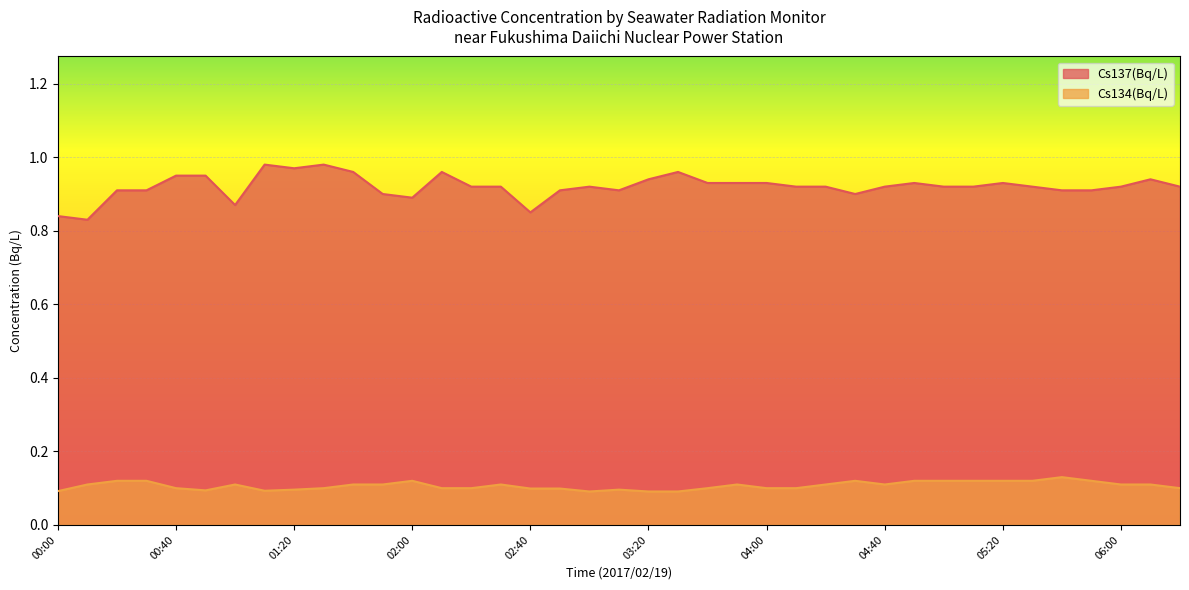

The Cs137(Bq/L) series shows 0.8 at 00:10. True or false?

True